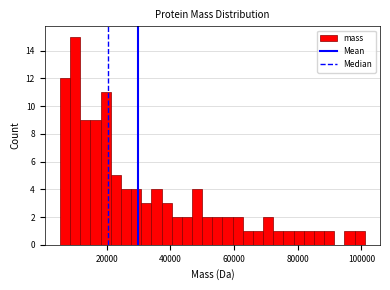

Read against the x-axis, roughly where is the centre of the tallest bar?

10000